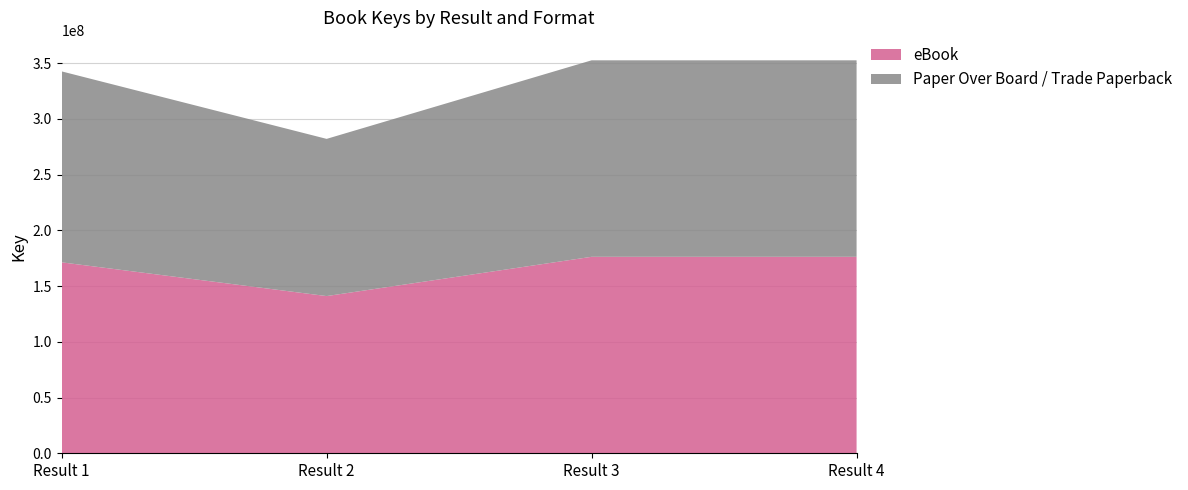

Reading left to right, transcribe all the data shown in this chart.

eBook: 171279388	141008934	176244973	176243878
Paper Over Board / Trade Paperback: 171279388	141008934	176244973	176243878